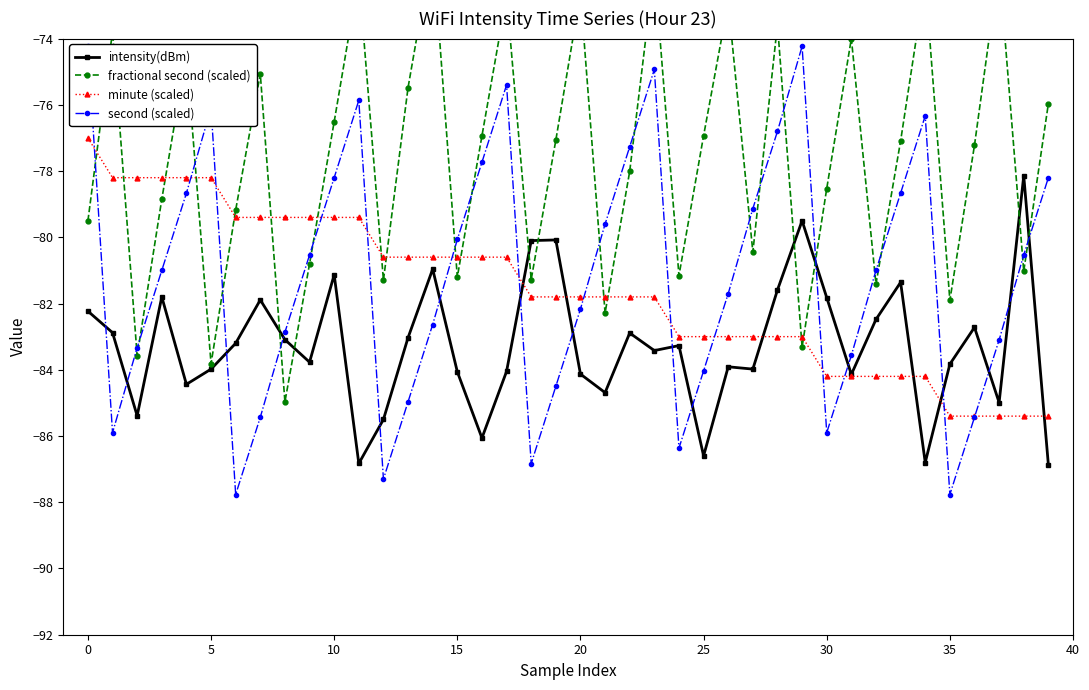

Is it true that minute (scaled) equals -52.9 at 14?

False